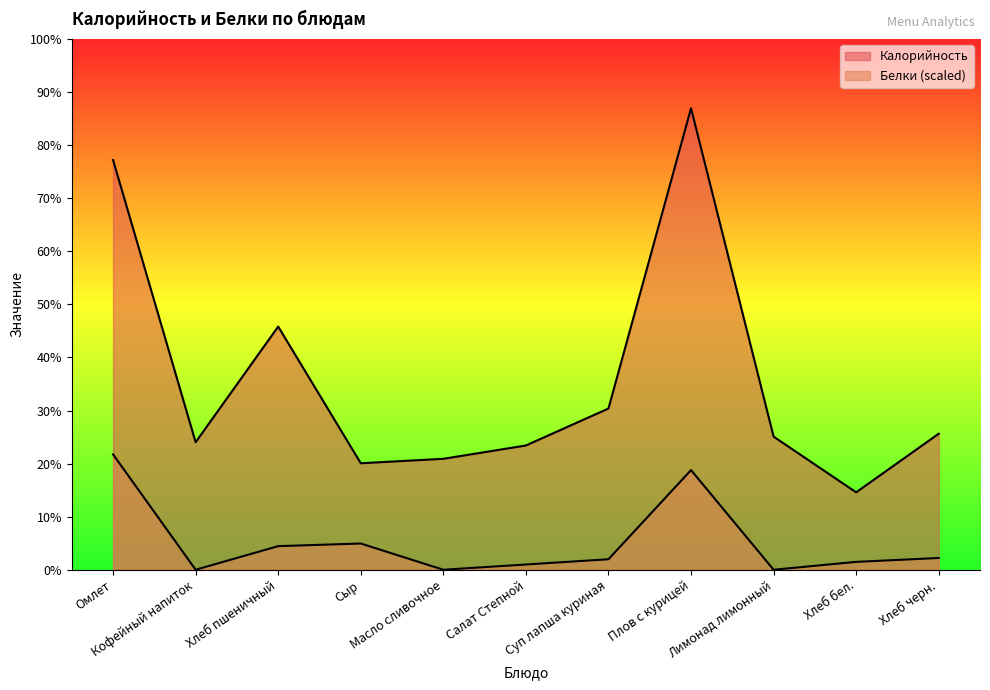

Where does the Калорийность series first go above 90?

Омлет